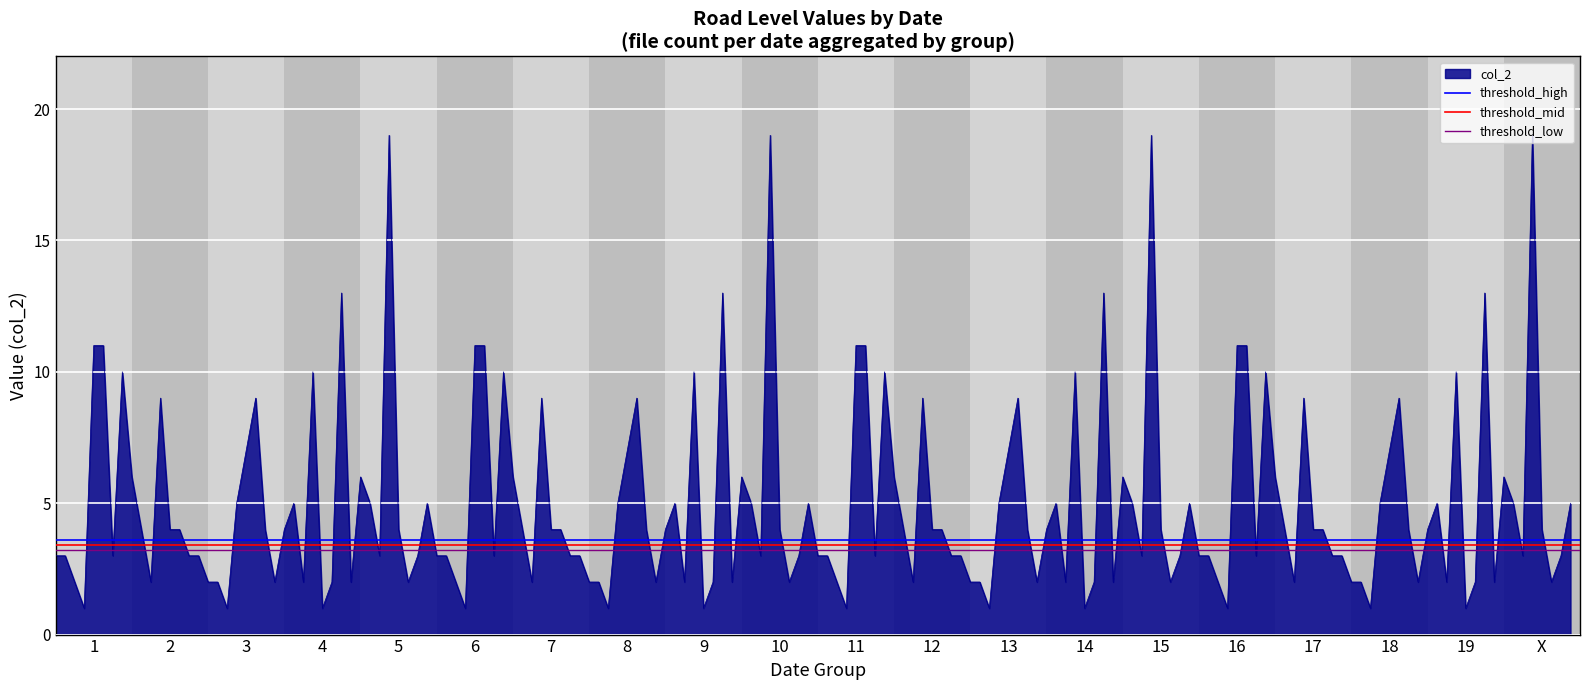

Which category has the lowest value across all series?

1